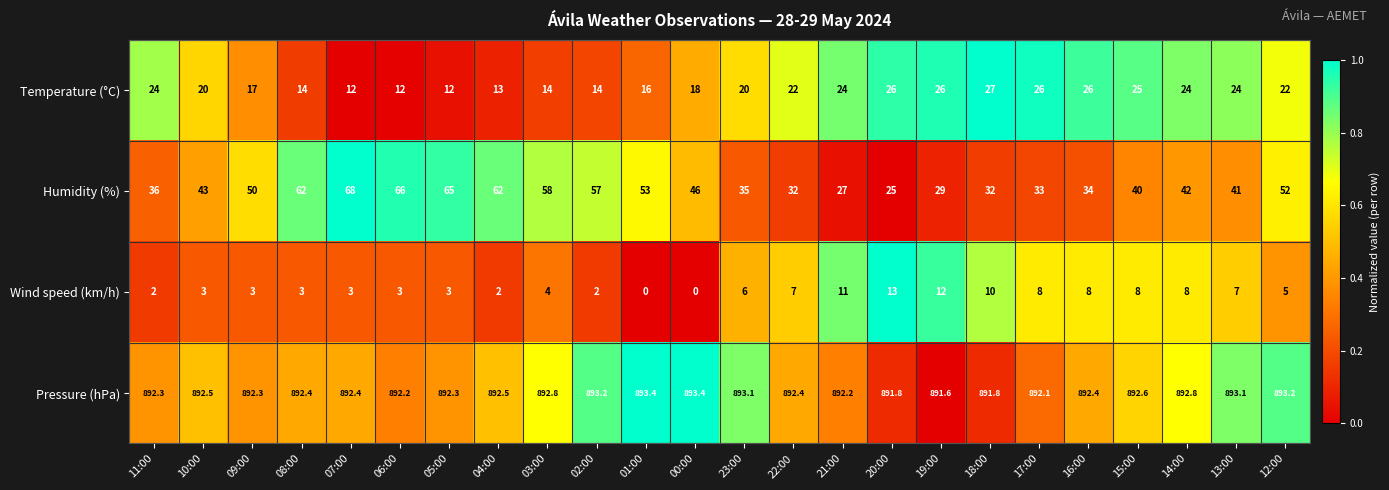

True or false: Pressure (hPa) has a value of 891.8 at 20:00.

True